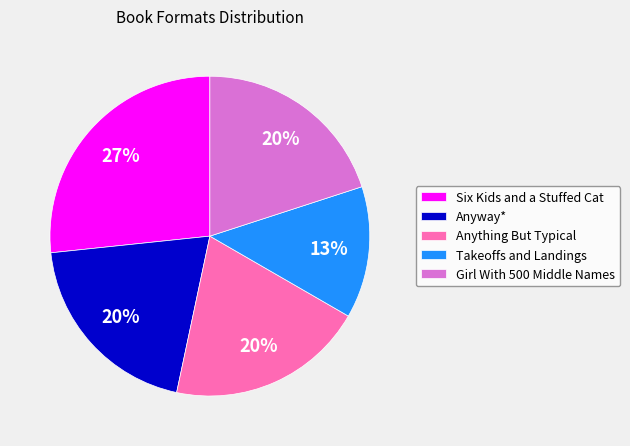

Which category has the biggest portion of the pie?

Six Kids and a Stuffed Cat